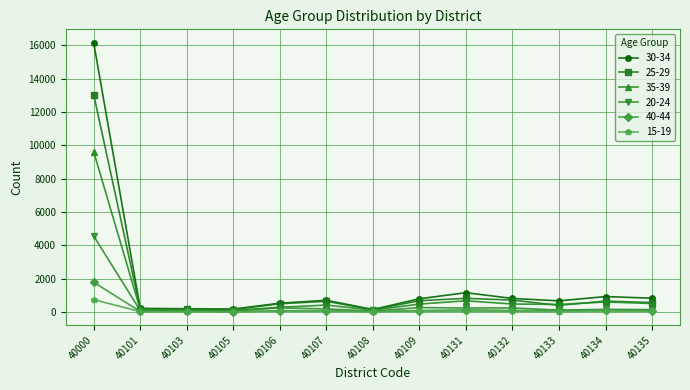

What is the sum of all 35-39 values?

13861